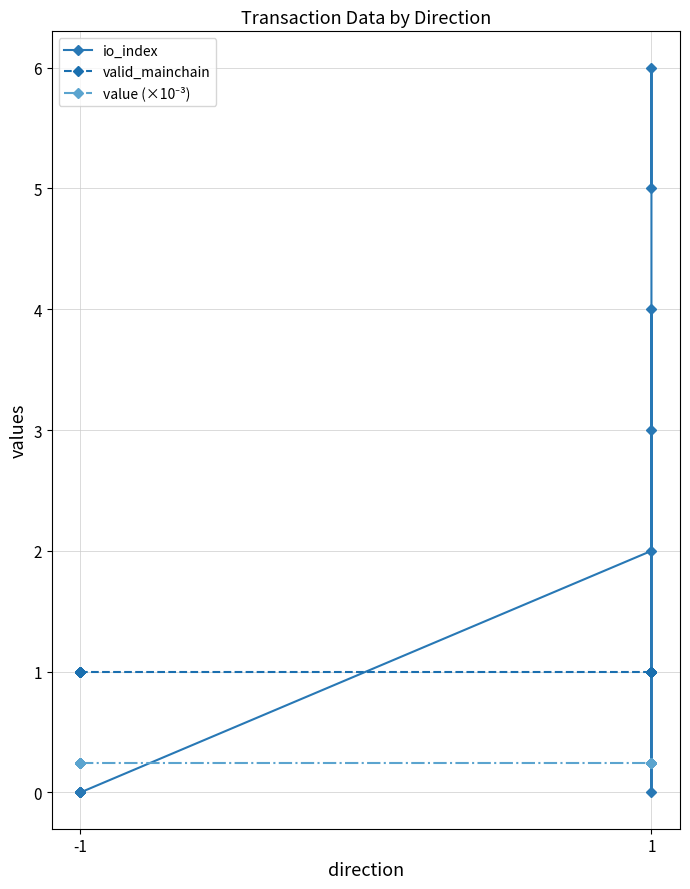

What is the difference between the maximum and second lowest values in the io_index series?

6.0